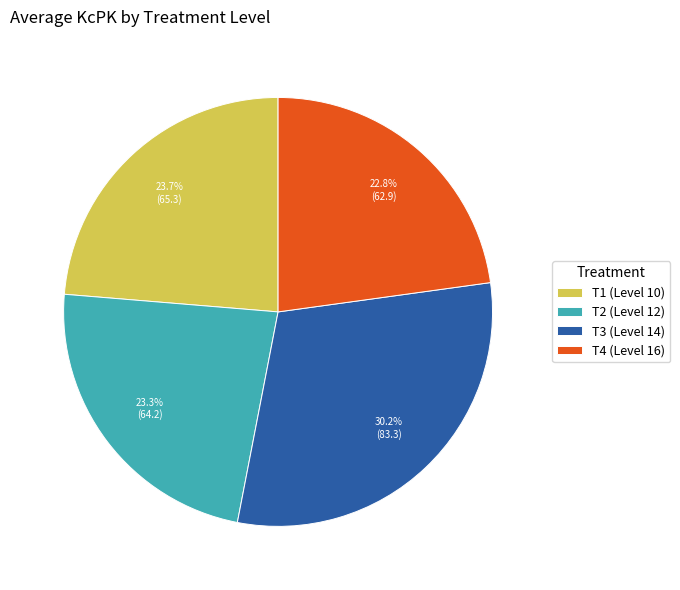

Does T1 (Level 10) represent more than half of the total?

No